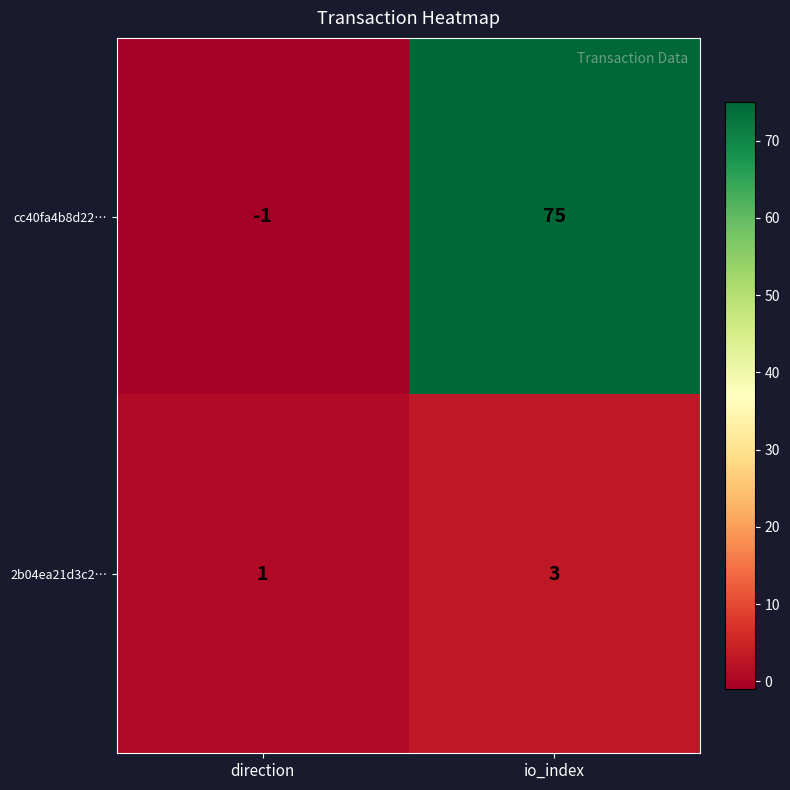

At which category does the chart reach its peak across all series?

io_index